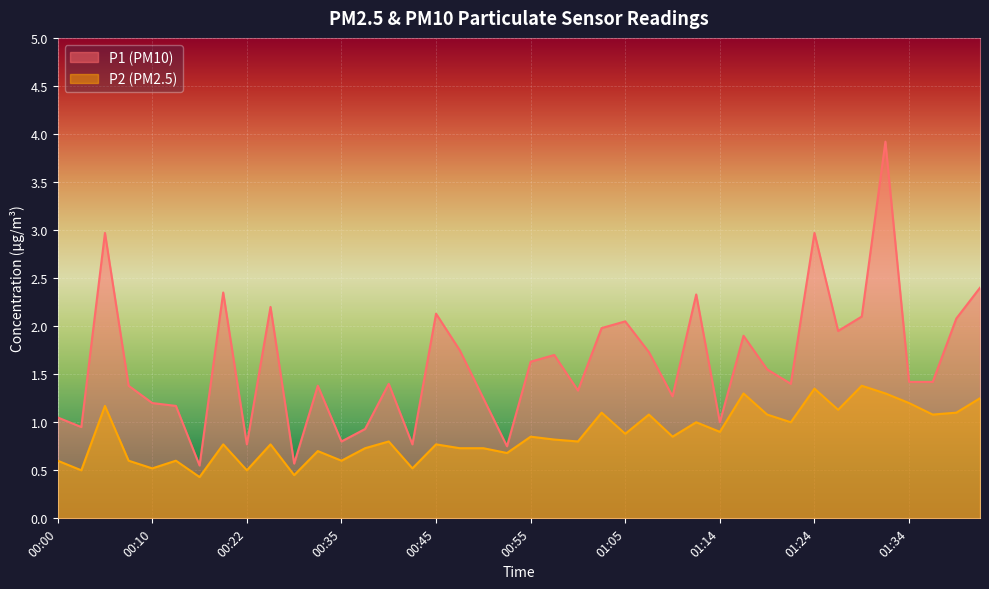

What is the spread (max minus min) of values at 00:40?

0.6